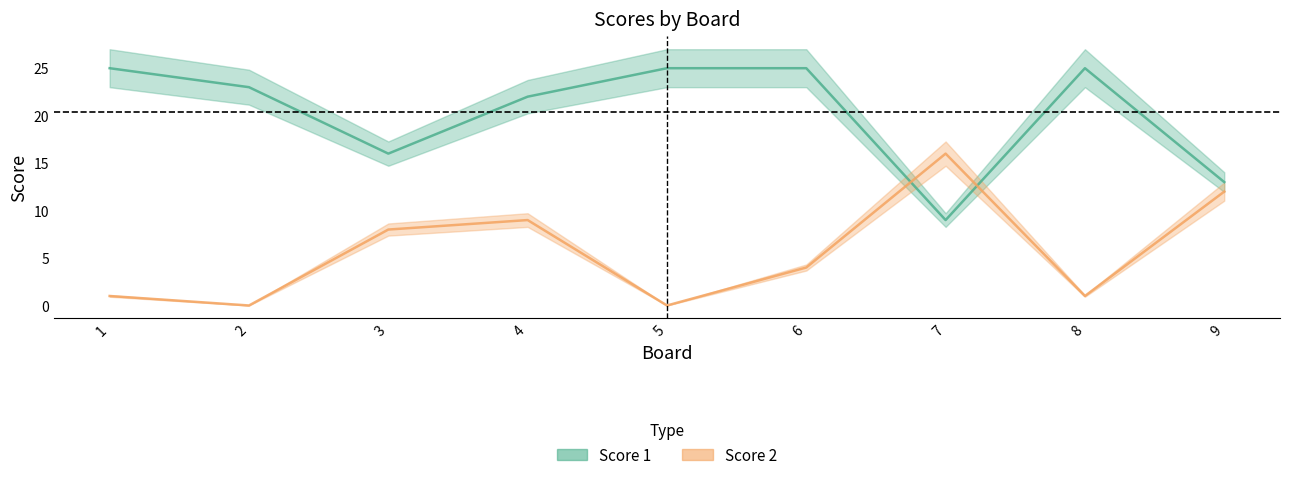

At which category is the sum across all series the highest?

4